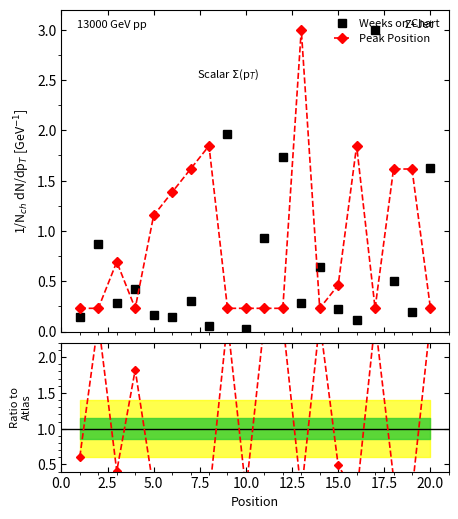

What is the lowest value of the Peak Position series?

0.2